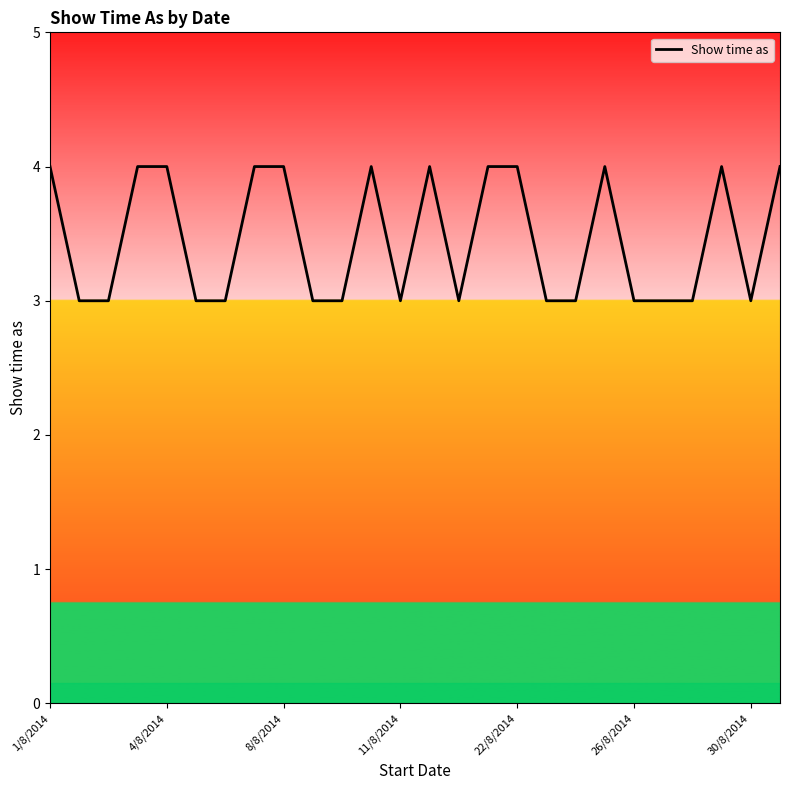

Reading left to right, what are all the values shown in this chart?

4	3	3	4	4	3	3	4	4	3	3	4	3	4	3	4	4	3	3	4	3	3	3	4	3	4